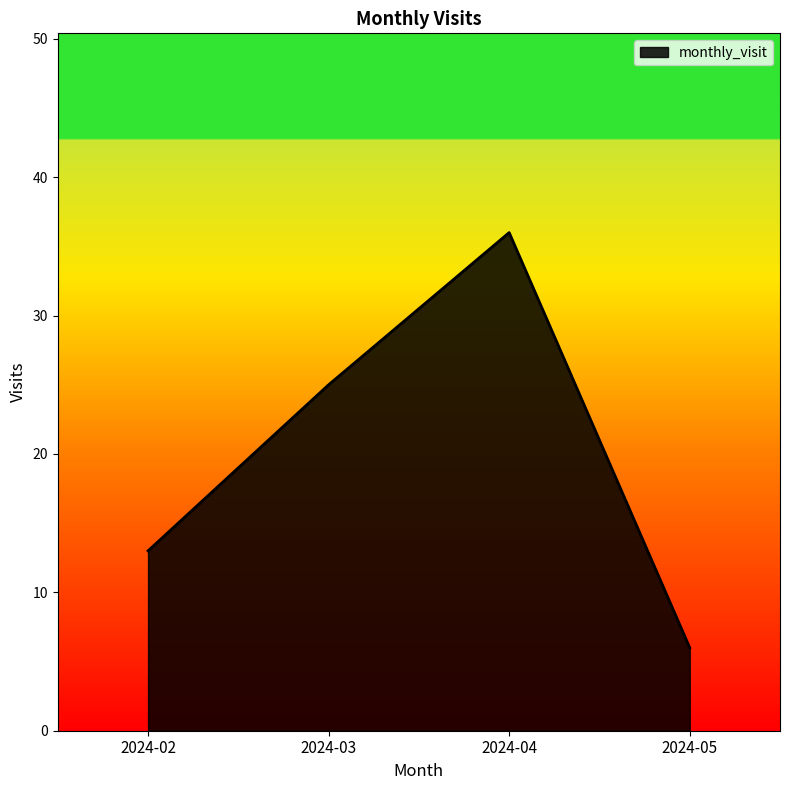

List the labels in order of value, largest first.

2024-04, 2024-03, 2024-02, 2024-05